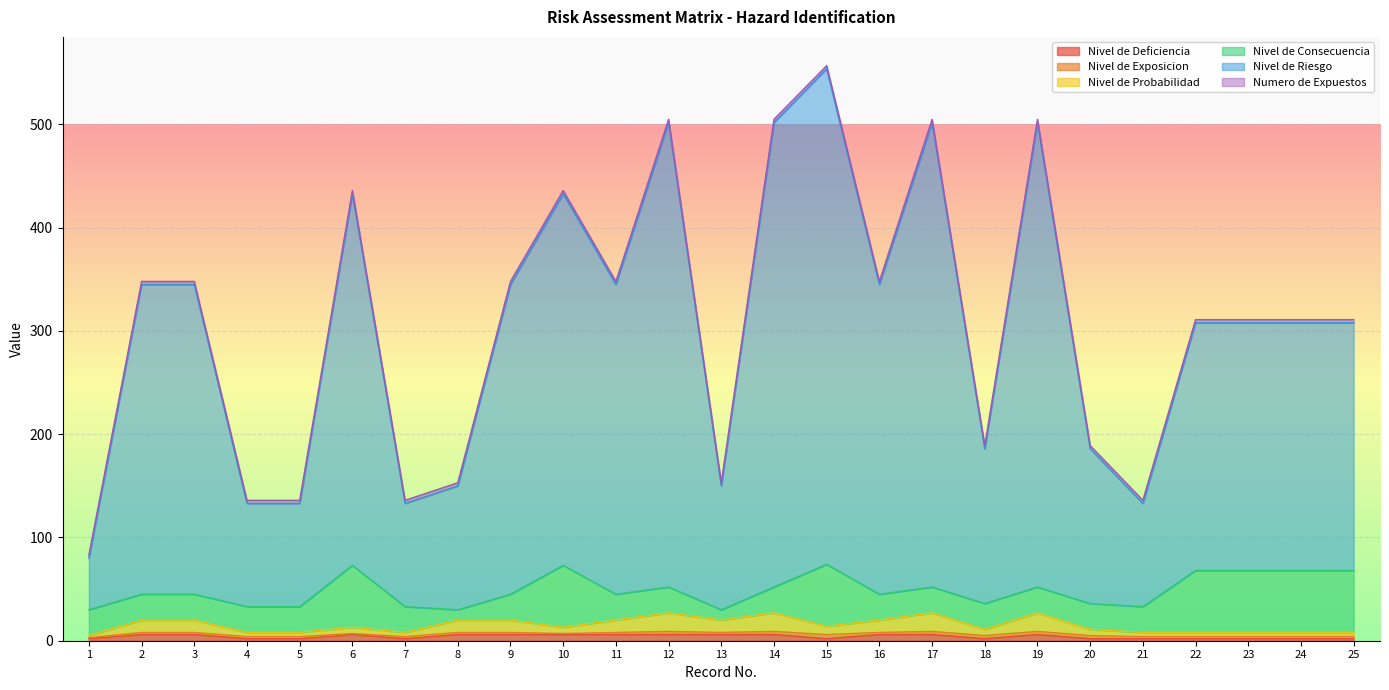

What is the value of the Nivel de Probabilidad point at the 23rd from the left?

8